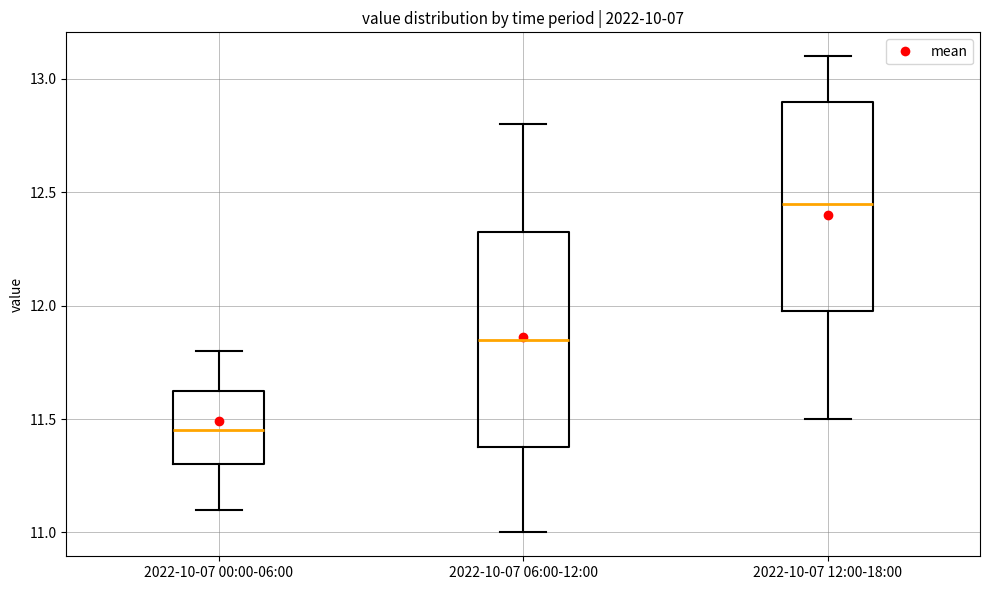

Reading left to right, read every box against the y-axis: the position of its median line, the range the box covers, and the ends of its whiskers. The values are not printed on the chart, so give them approximately, as read against the axis.

2022-10-07 00:00-06:00: median 11.45, box 11.30 to 11.65, whiskers 11.10 to 11.80
2022-10-07 06:00-12:00: median 11.85, box 11.40 to 12.35, whiskers 11.00 to 12.80
2022-10-07 12:00-18:00: median 12.45, box 12.00 to 12.90, whiskers 11.50 to 13.10